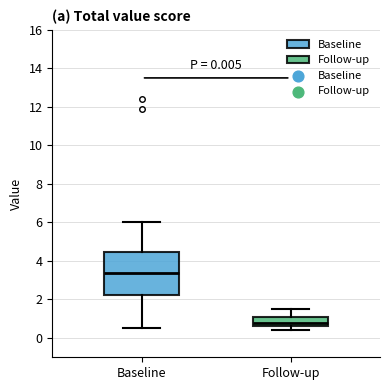

Which box is the tallest, from its lower edge to its upper edge?

Baseline